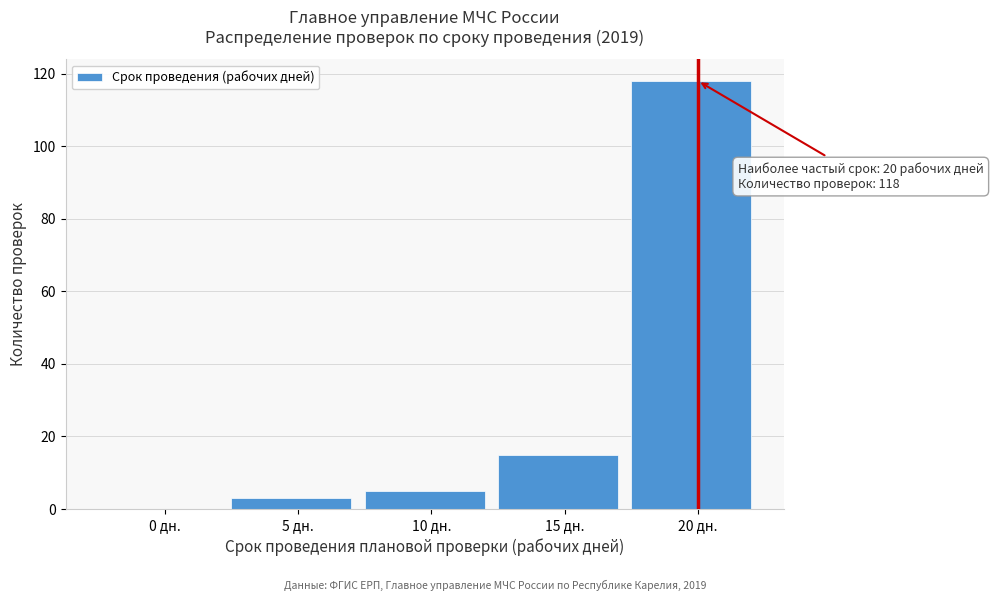

Reading left to right, extract all data points from this chart.

0 дн.=0	5 дн.=3	10 дн.=5	15 дн.=15	20 дн.=118